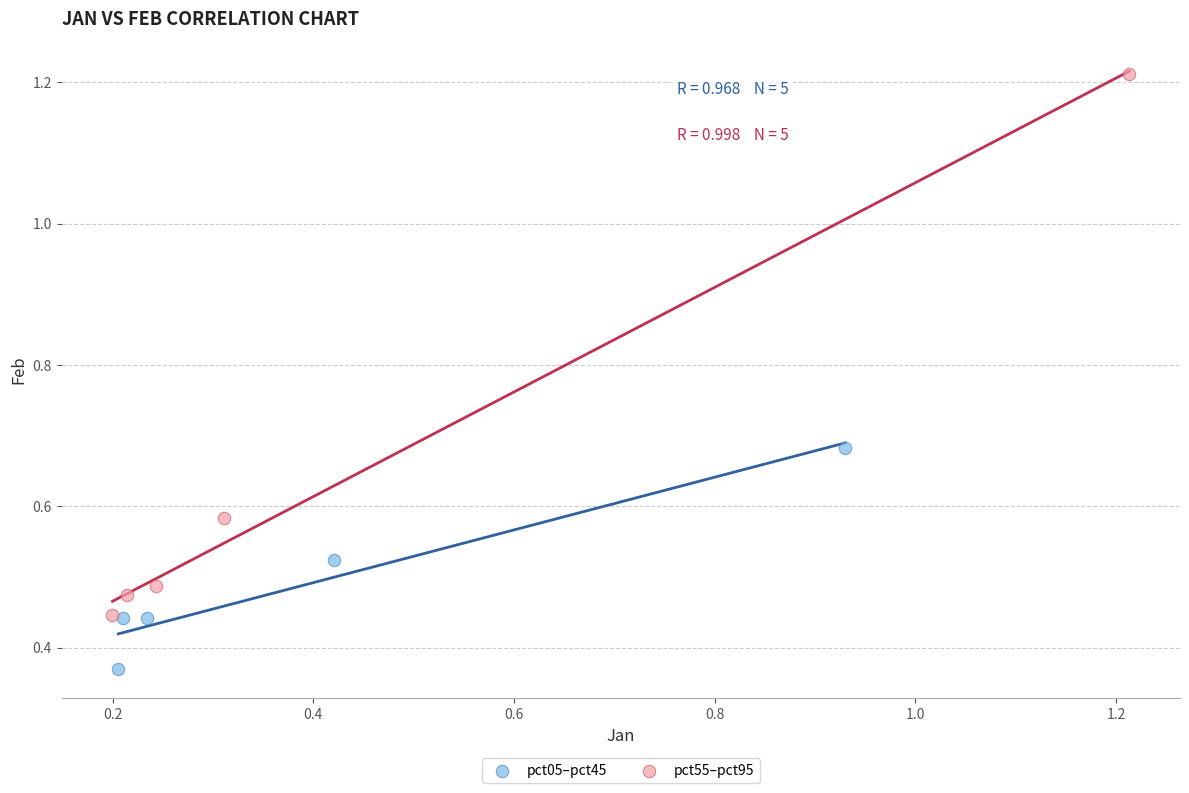

Which series reaches the minimum Y coordinate?

pct05–pct45